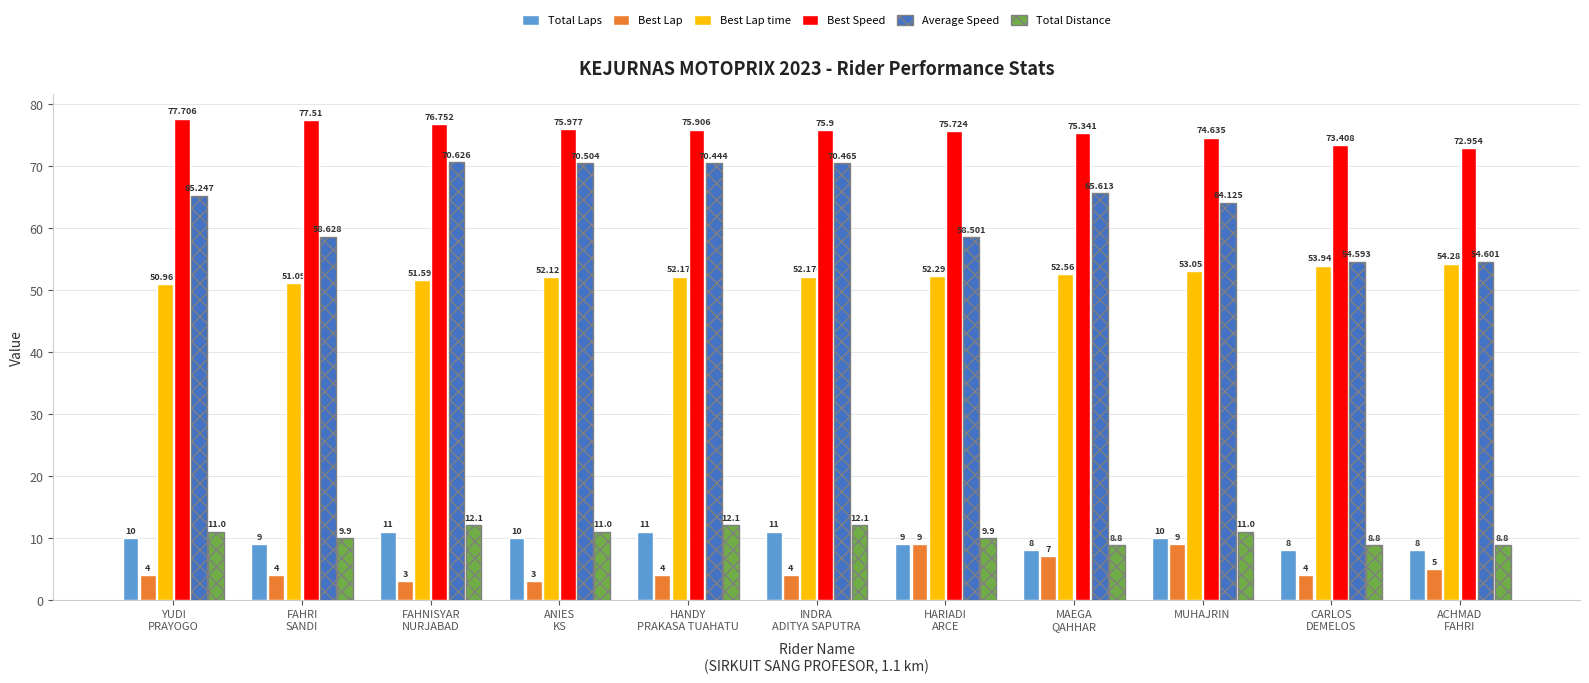

Reading left to right, what are all the values shown in this chart?

Total Laps: 10.0	9.0	11.0	10.0	11.0	11.0	9.0	8.0	10.0	8.0	8.0
Best Lap: 4.0	4.0	3.0	3.0	4.0	4.0	9.0	7.0	9.0	4.0	5.0
Best Lap time: 51.0	51.1	51.6	52.1	52.2	52.2	52.3	52.6	53.1	53.9	54.3
Best Speed: 77.7	77.5	76.8	76.0	75.9	75.9	75.7	75.3	74.6	73.4	73.0
Average Speed: 65.2	58.6	70.6	70.5	70.4	70.5	58.5	65.6	64.1	54.6	54.6
Total Distance: 11.0	9.9	12.1	11.0	12.1	12.1	9.9	8.8	11.0	8.8	8.8